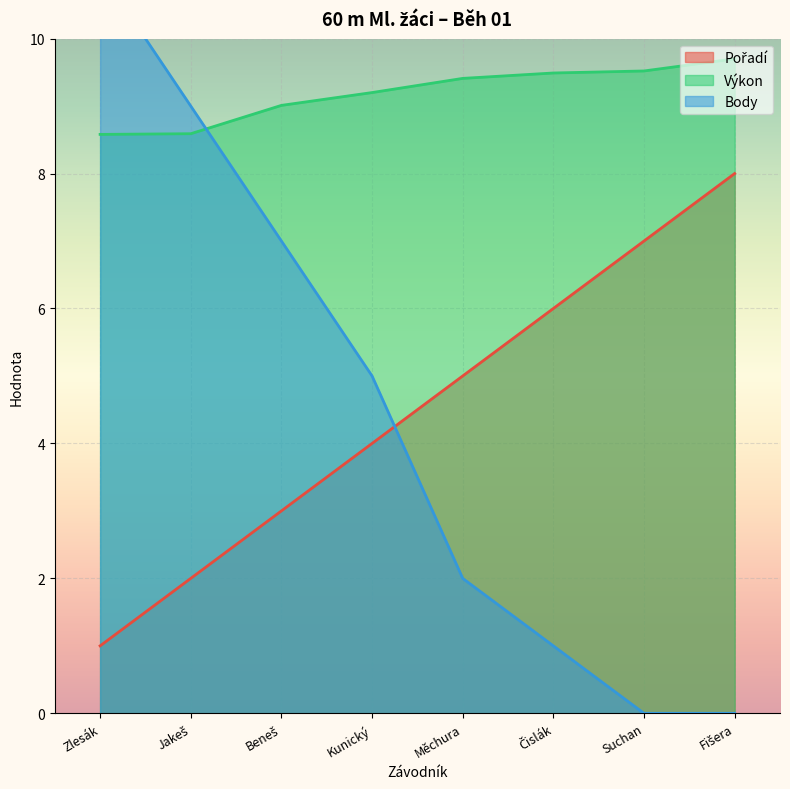

Which series has the largest total across all categories?

Výkon